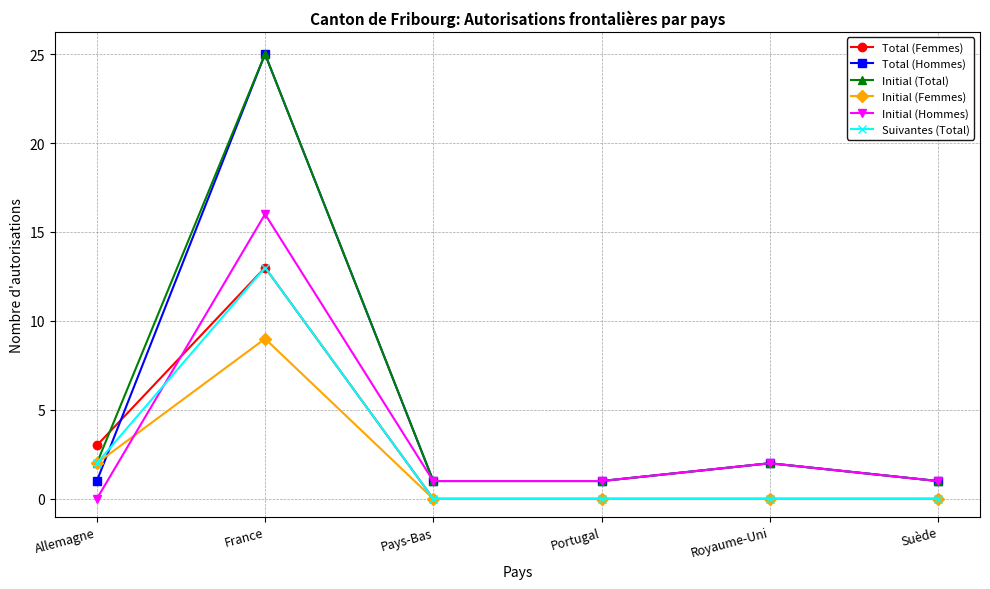

How many lines are shown in the chart?

6